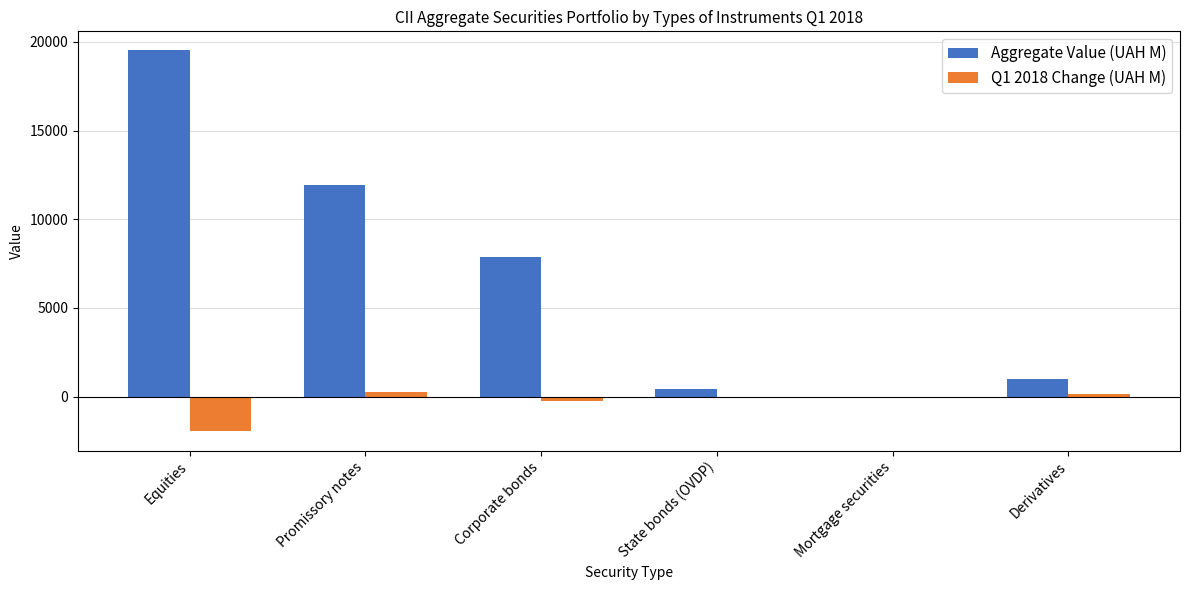

Which category has the highest value in the Aggregate Value (UAH M) series?

Equities